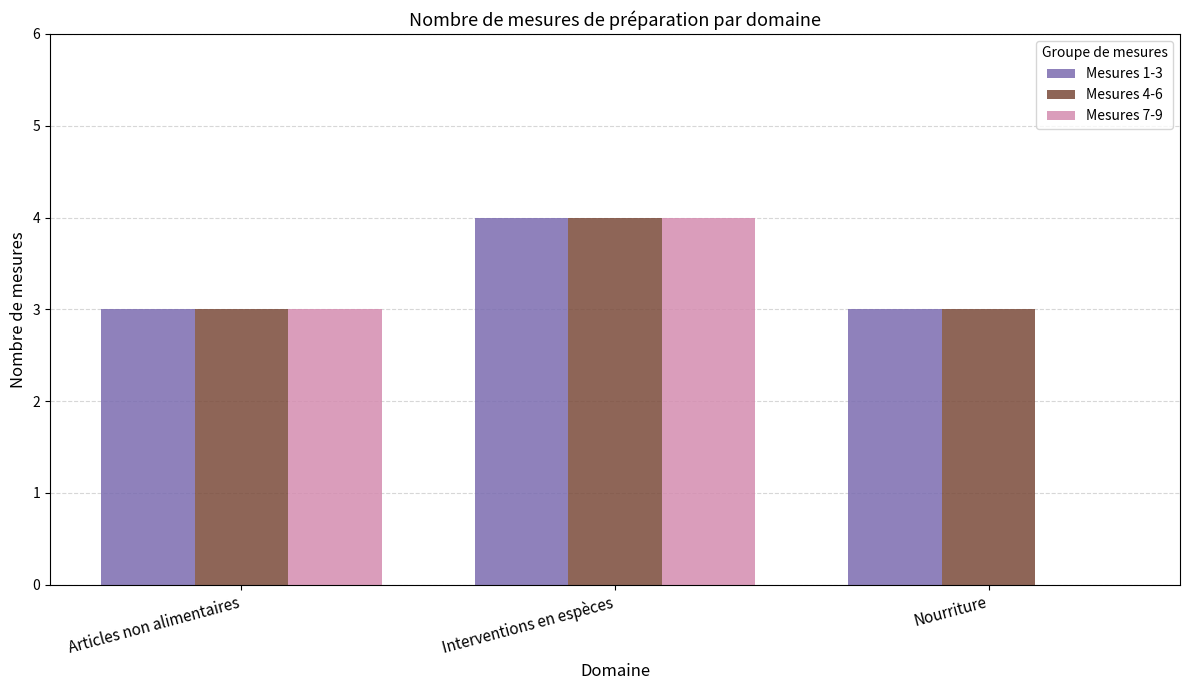

Reading left to right, transcribe all the data shown in this chart.

Mesures 1-3: Articles non alimentaires=3	Interventions en espèces=4	Nourriture=3
Mesures 4-6: Articles non alimentaires=3	Interventions en espèces=4	Nourriture=3
Mesures 7-9: Articles non alimentaires=3	Interventions en espèces=4	Nourriture=0